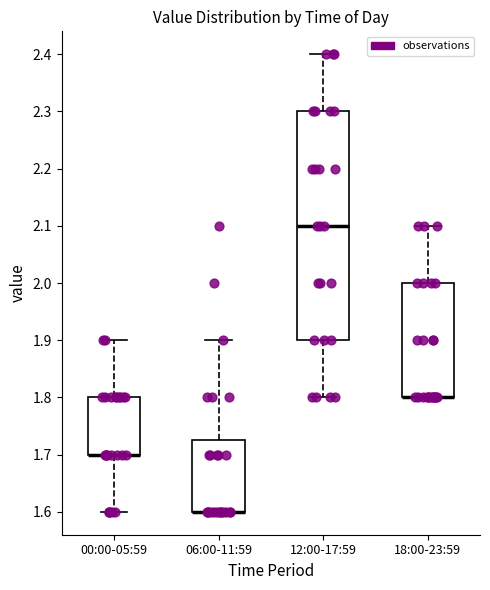

Reading left to right, read every box against the y-axis: the position of its median line, the range the box covers, and the ends of its whiskers. The values are not printed on the chart, so give them approximately, as read against the axis.

00:00-05:59: median 1.70 (drawn on the box's lower edge), box 1.70 to 1.80, whiskers 1.60 to 1.90
06:00-11:59: median 1.60 (drawn on the box's lower edge), box 1.60 to 1.73, whiskers 1.60 to 1.90
12:00-17:59: median 2.10, box 1.90 to 2.30, whiskers 1.80 to 2.40
18:00-23:59: median 1.80 (drawn on the box's lower edge), box 1.80 to 2.00, whiskers 1.80 to 2.10